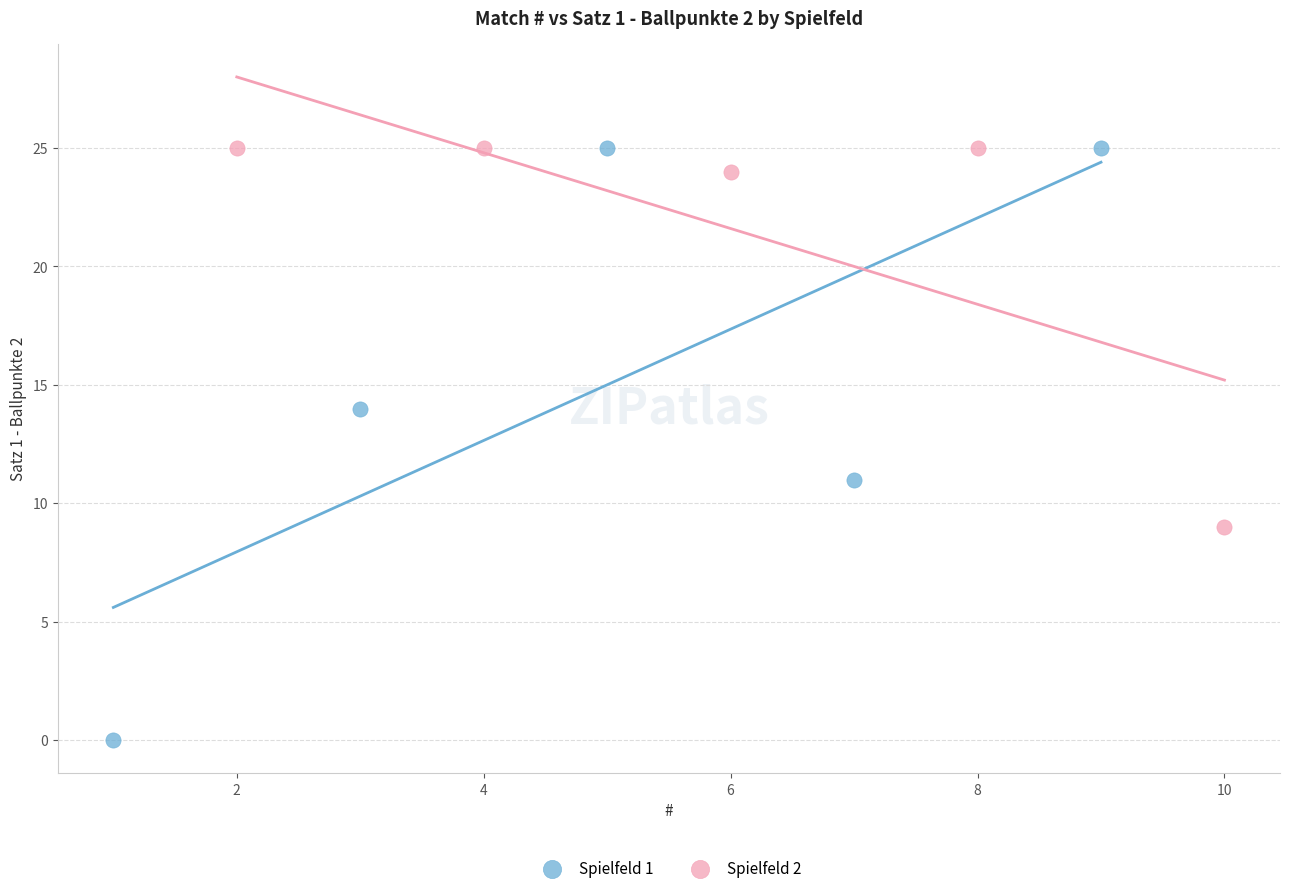

Which series contains the lowest Y value?

Spielfeld 1